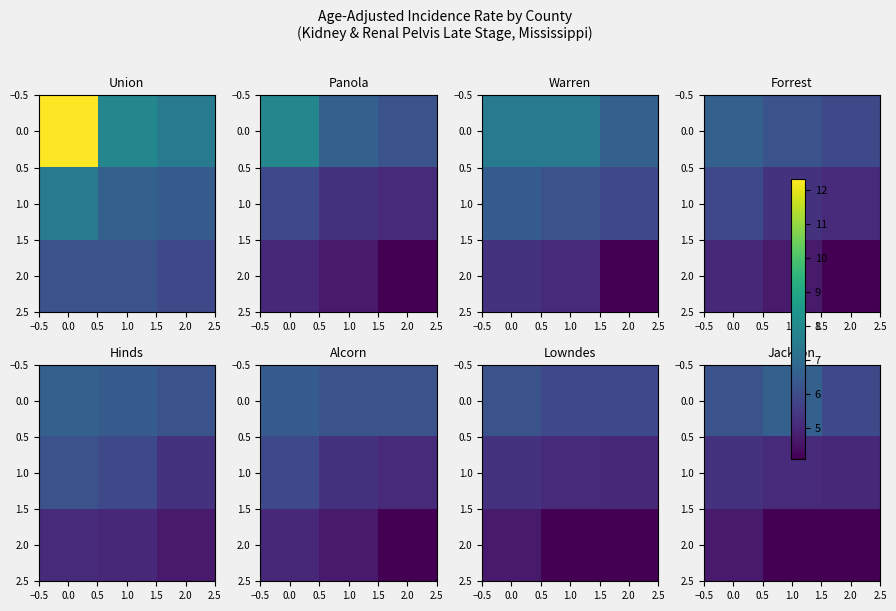

Count the 2.0 values in the range 4 to 5.

3